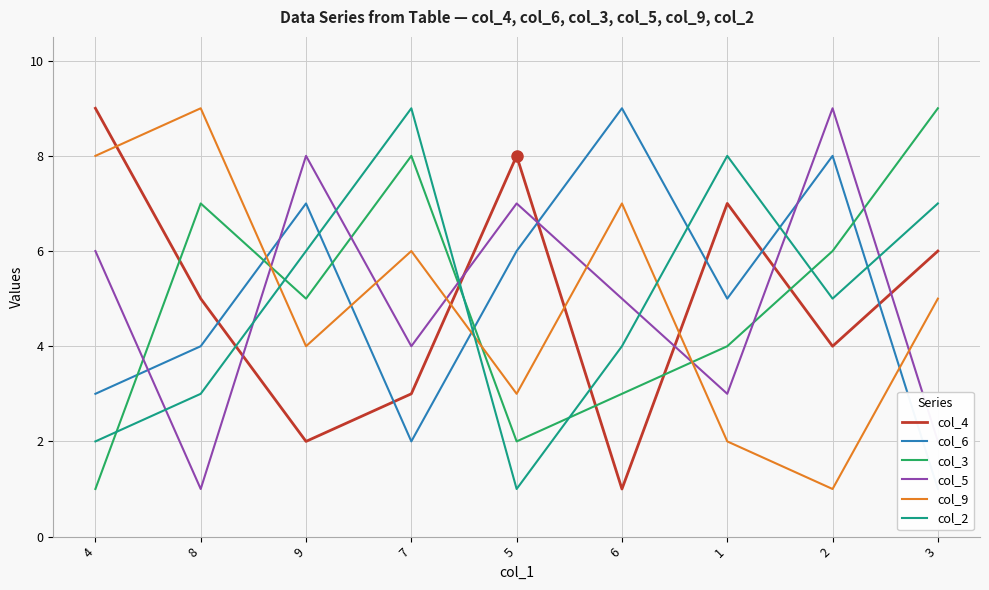

Reading left to right, transcribe all the data shown in this chart.

col_4: 4=9	8=5	9=2	7=3	5=8	6=1	1=7	2=4	3=6
col_6: 4=3	8=4	9=7	7=2	5=6	6=9	1=5	2=8	3=1
col_3: 4=1	8=7	9=5	7=8	5=2	6=3	1=4	2=6	3=9
col_5: 4=6	8=1	9=8	7=4	5=7	6=5	1=3	2=9	3=2
col_9: 4=8	8=9	9=4	7=6	5=3	6=7	1=2	2=1	3=5
col_2: 4=2	8=3	9=6	7=9	5=1	6=4	1=8	2=5	3=7